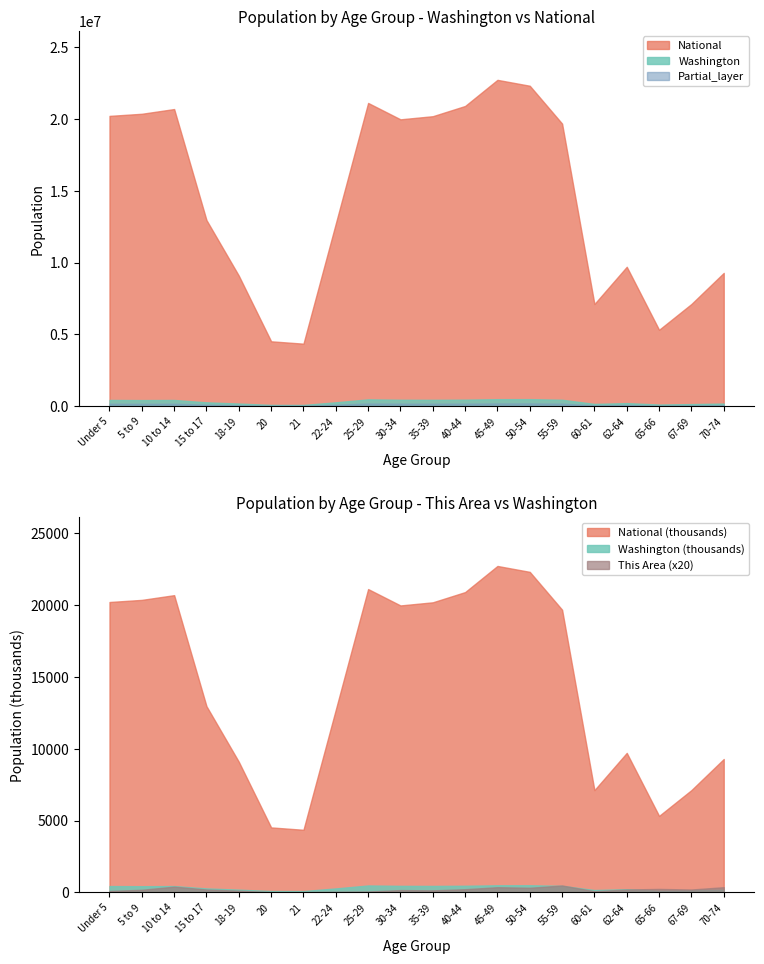

Which series has the largest total across all categories?

National